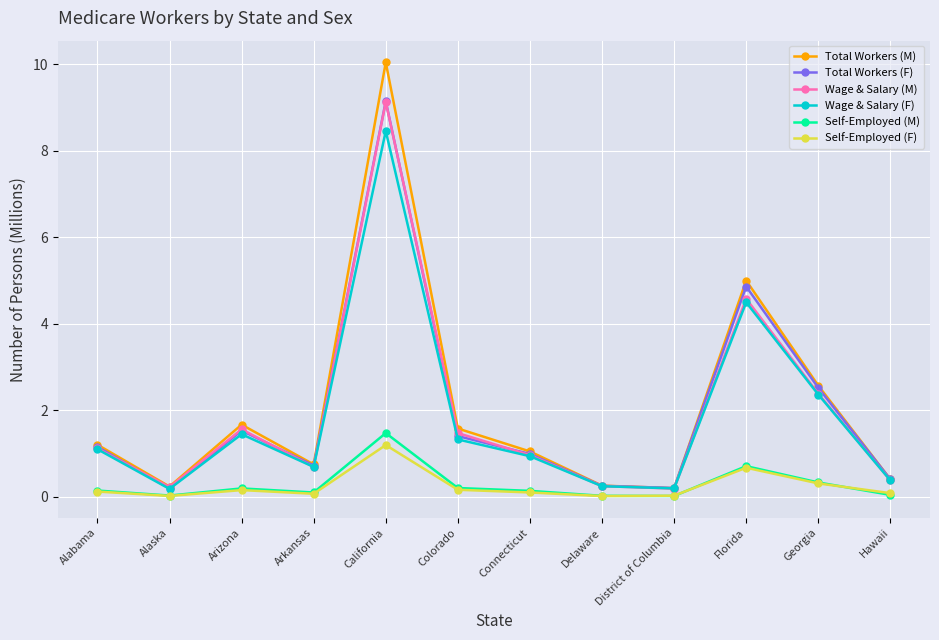

What are all the series names shown in the legend?

Total Workers (M), Total Workers (F), Wage & Salary (M), Wage & Salary (F), Self-Employed (M), Self-Employed (F)